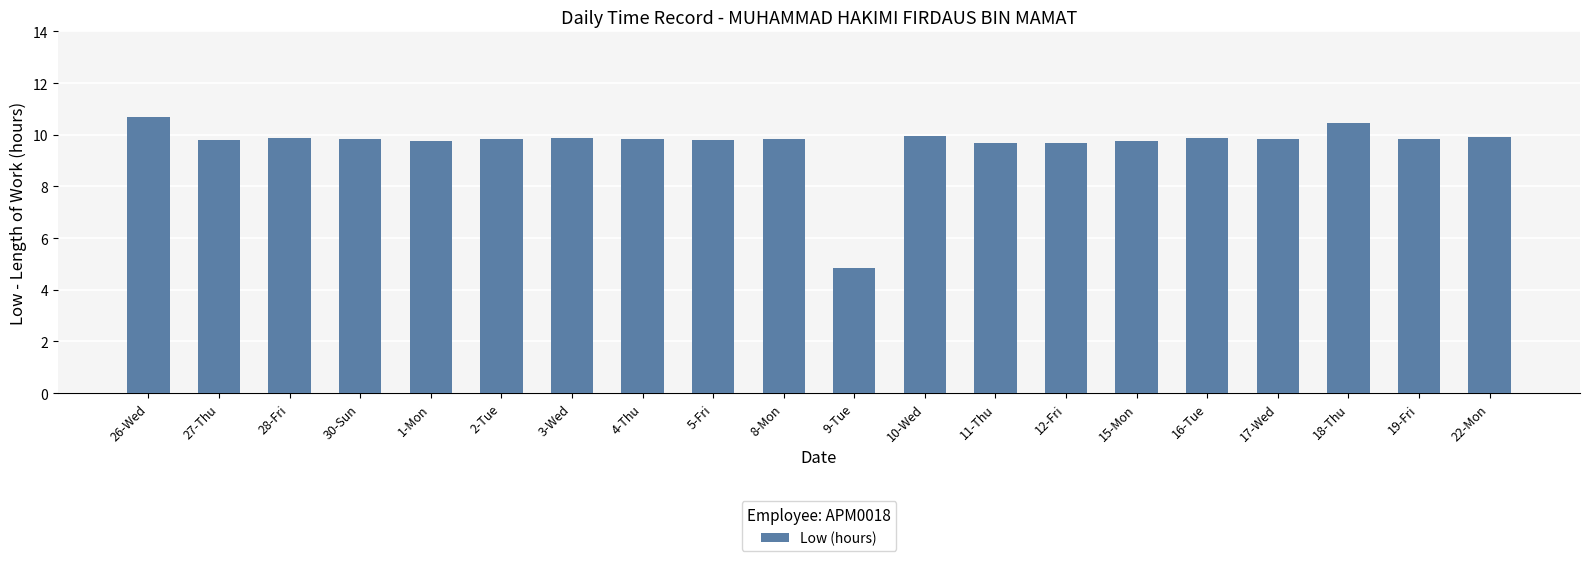

Does the chart contain any negative values?

No